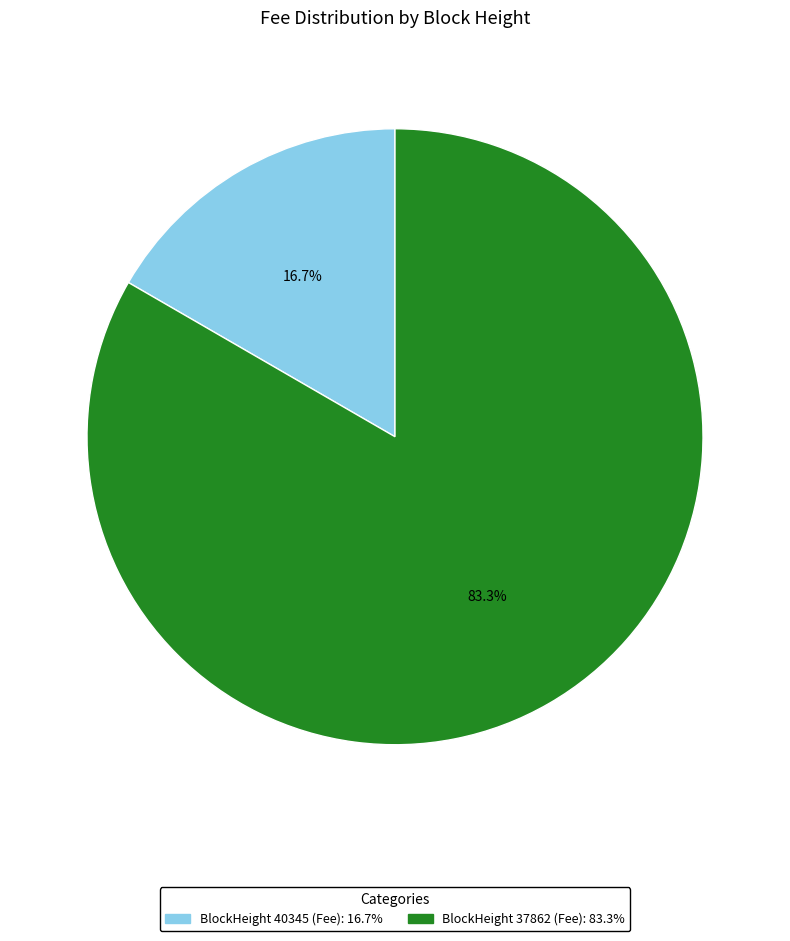

Is there a majority slice in this chart?

Yes